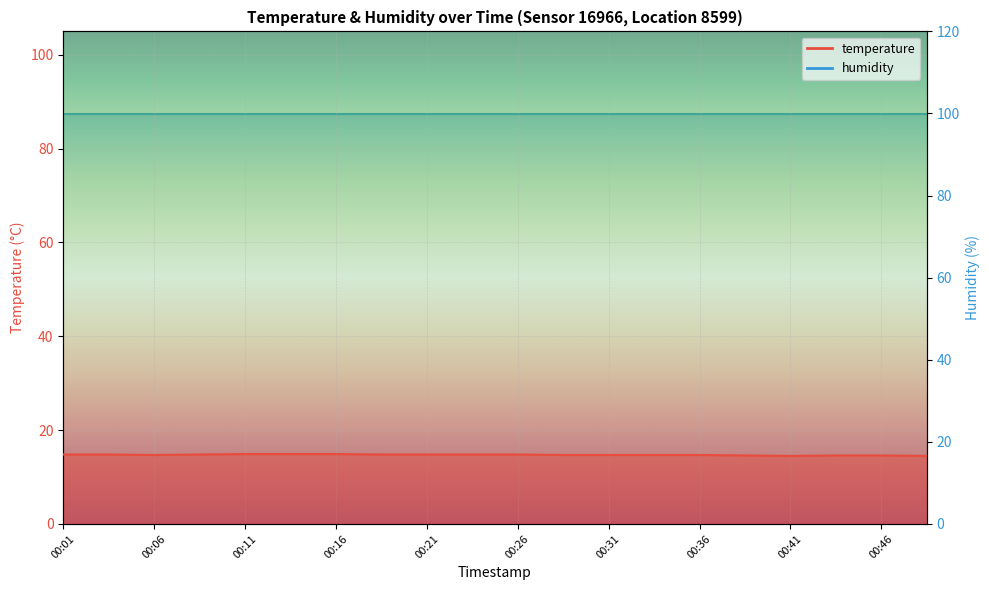

What is the change in value from 00:46 to 00:48?

-0.1